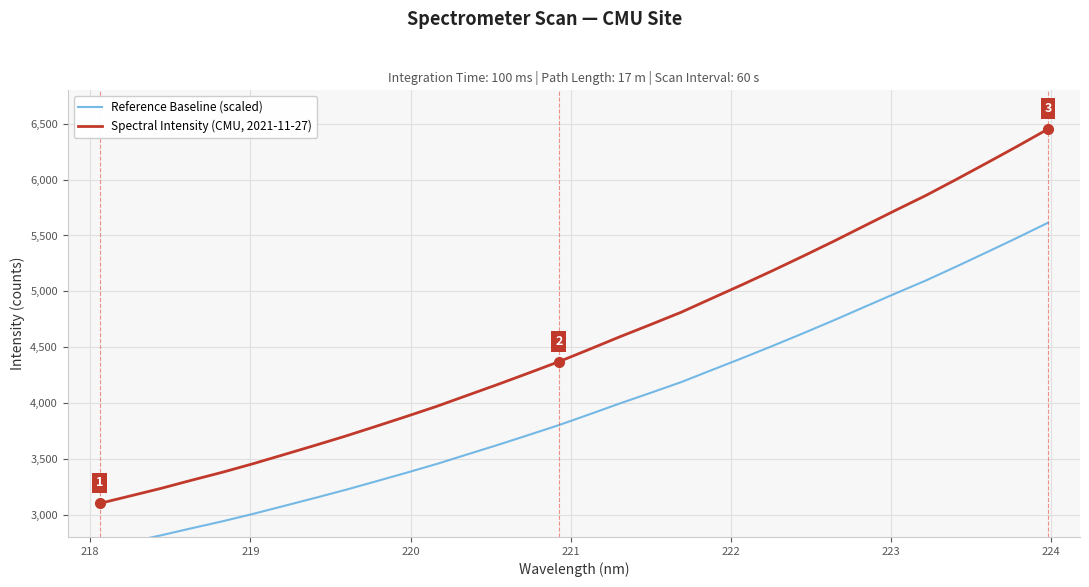

What is the difference between the maximum and minimum values in the Spectral Intensity (CMU, 2021-11-27) series?

3352.3